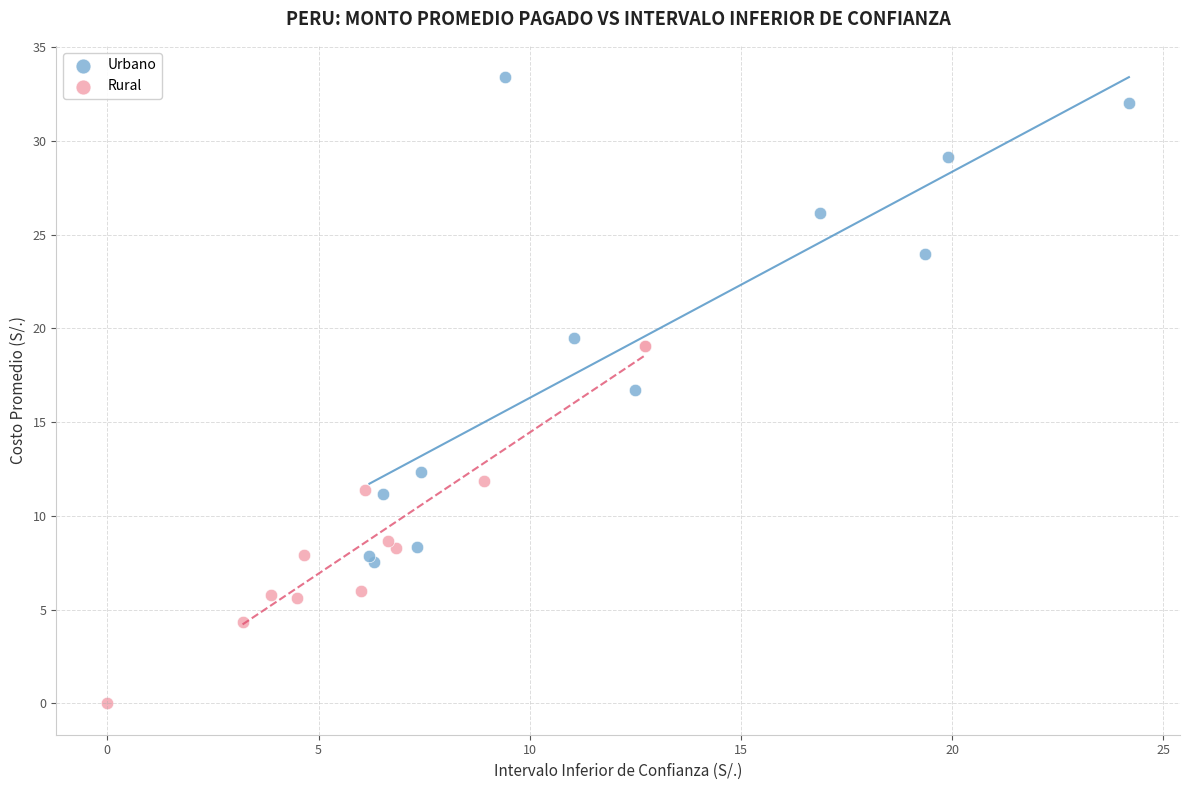

Which series reaches the minimum Y coordinate?

Rural